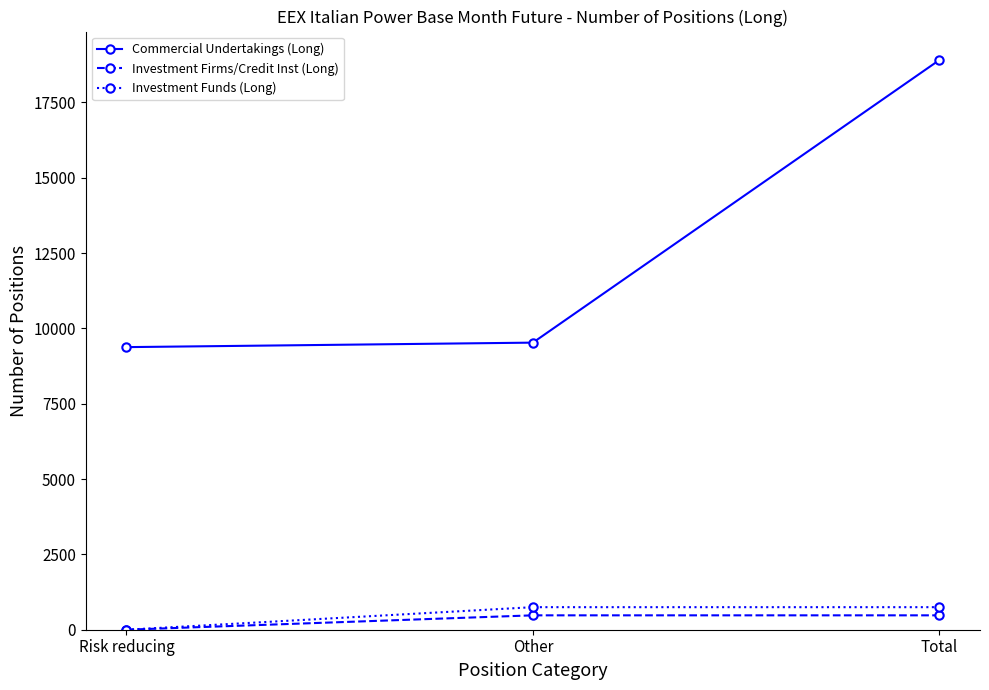

True or false: Investment Funds (Long) has a value of 748.3 at Total.

True